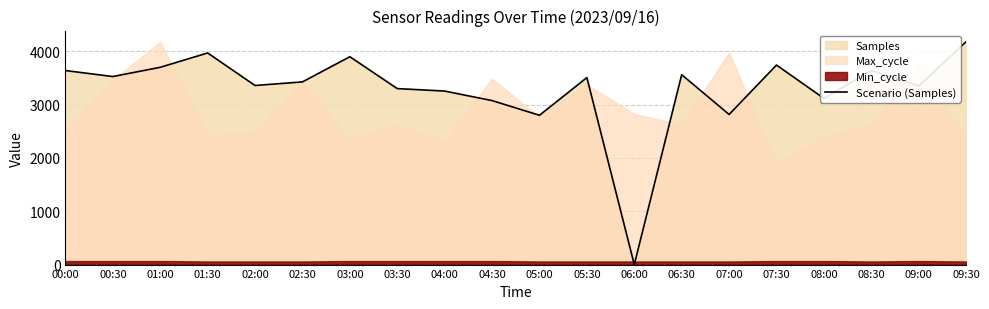

True or false: the data shows 4956.1 at 01:00.

False